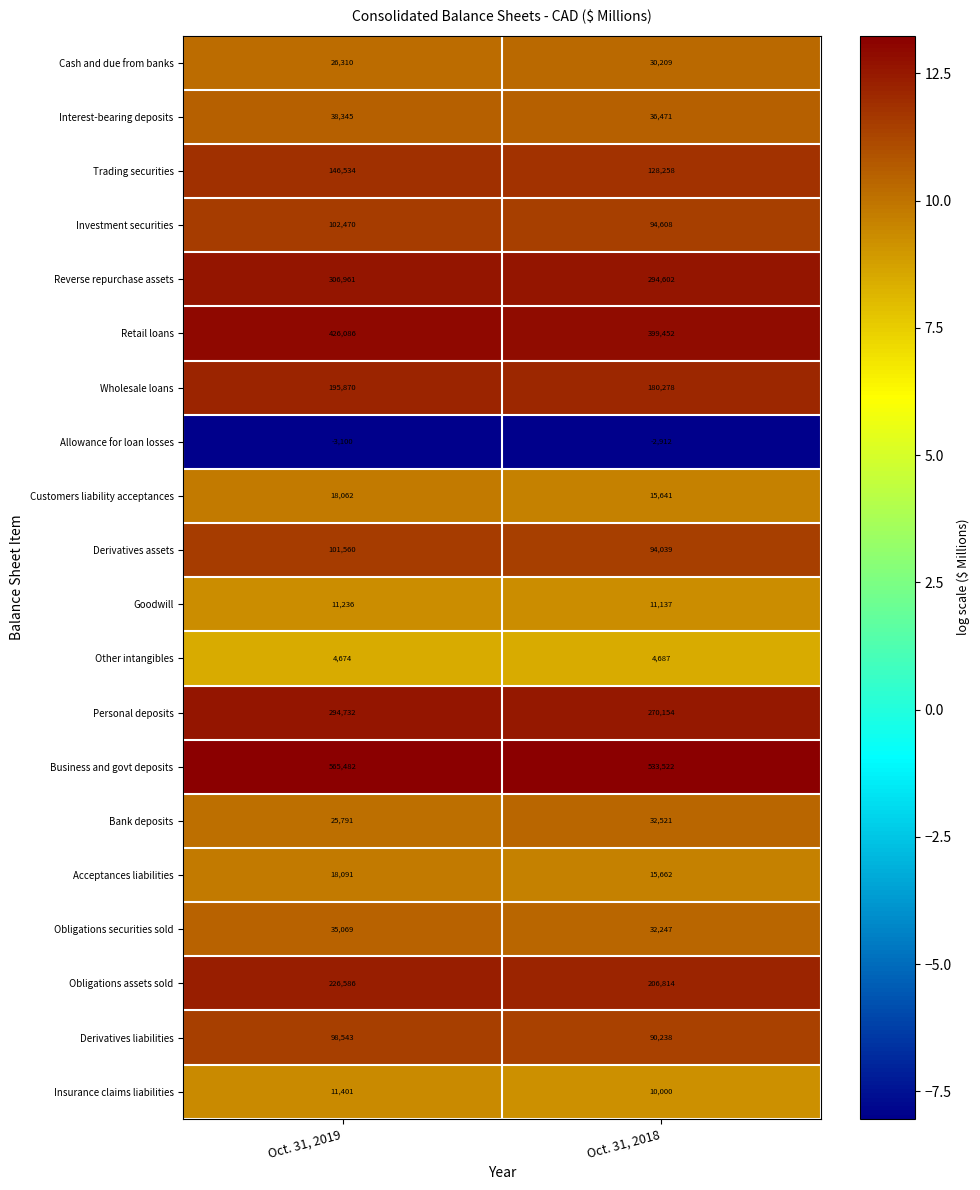

What is the approximate value of Reverse repurchase assets at Oct. 31, 2018, to the nearest 10?

294600